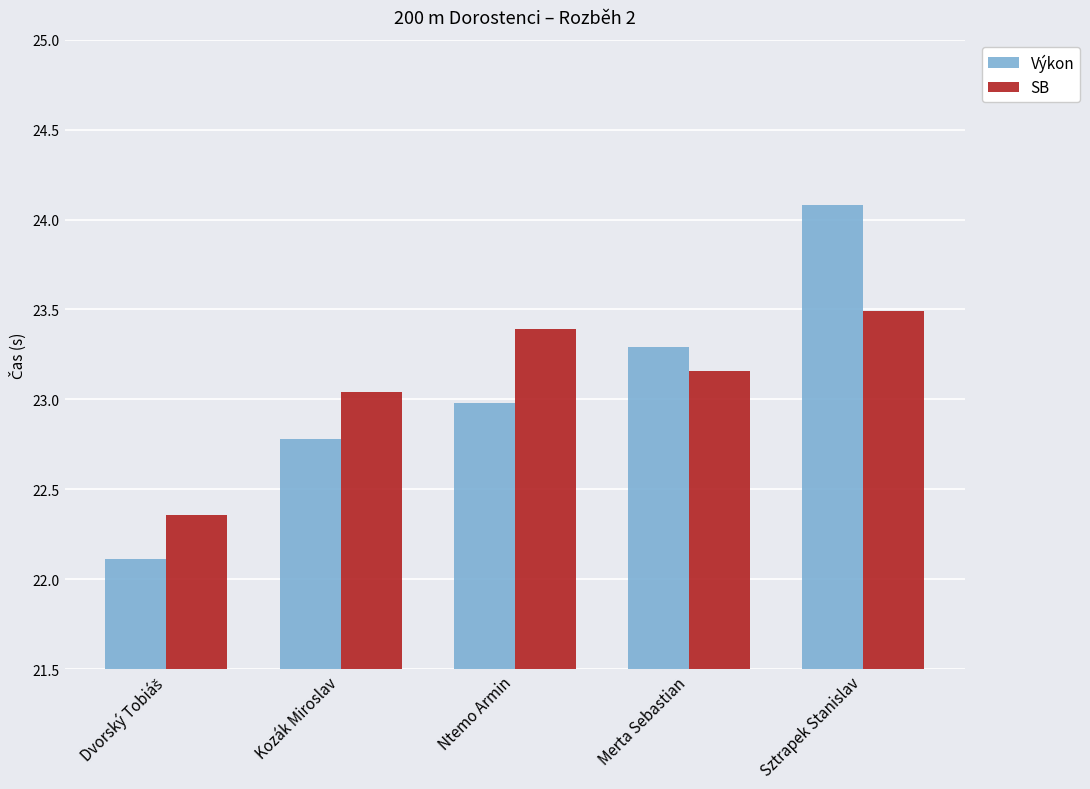

Is the value of SB at Ntemo Armin greater than the value of Výkon at Kozák Miroslav?

Yes